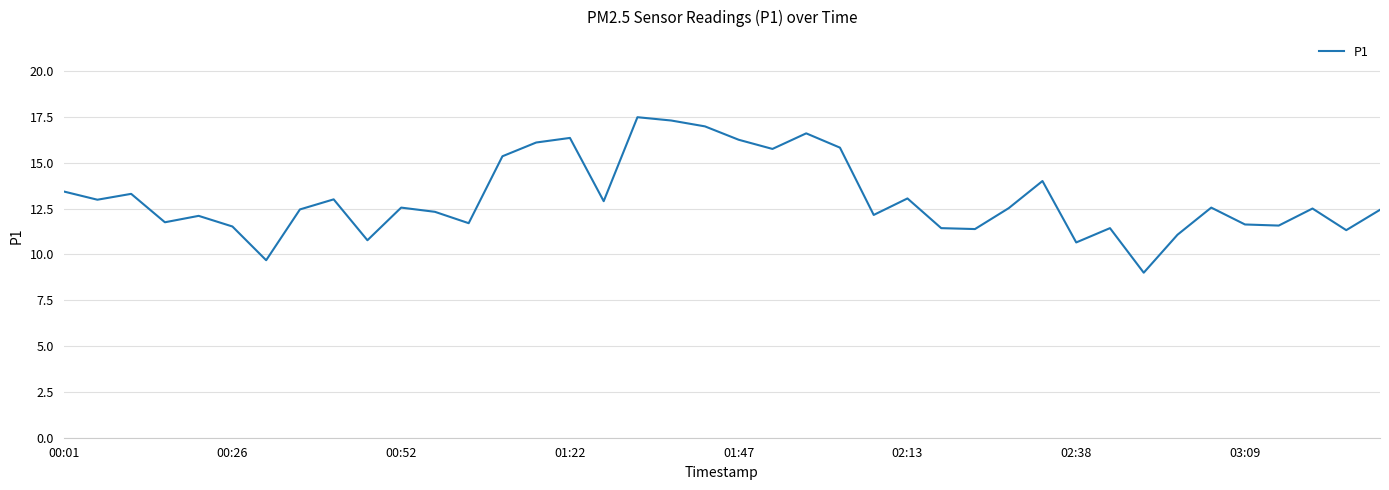

What is the difference between the maximum and minimum values?

8.5